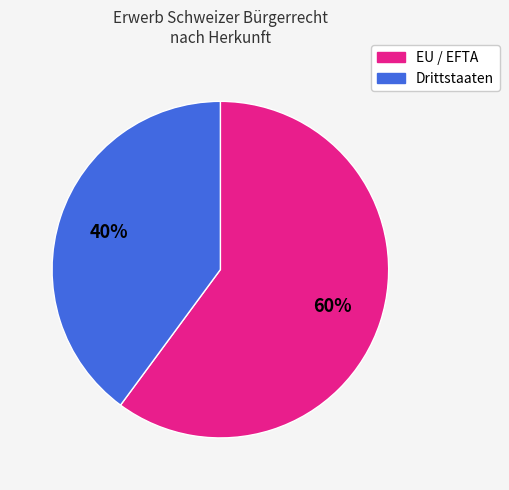

To the nearest percent, what is the average slice percentage?

50%